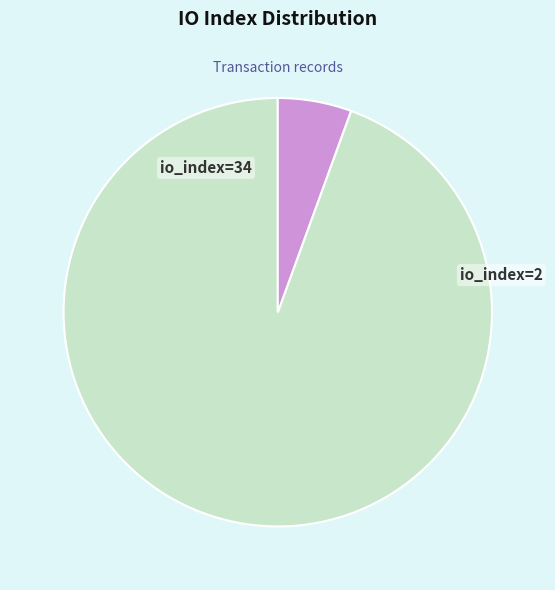

Which slice is the smallest?

io_index=2